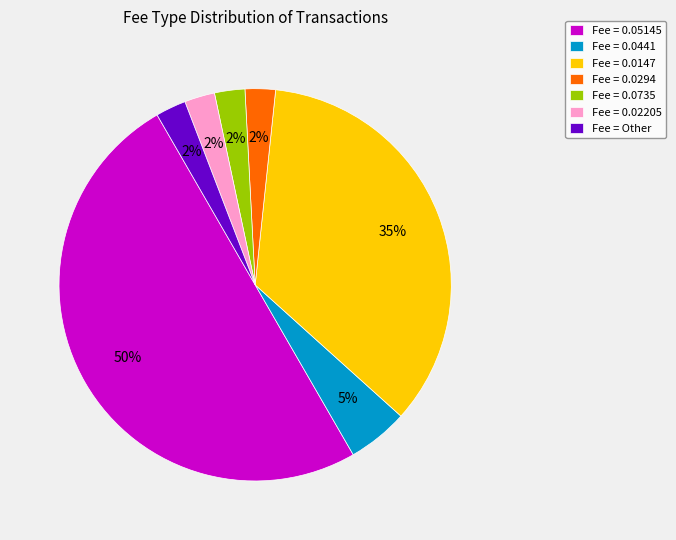

Is it true that Fee = 0.02205 is 2% of the pie?

True